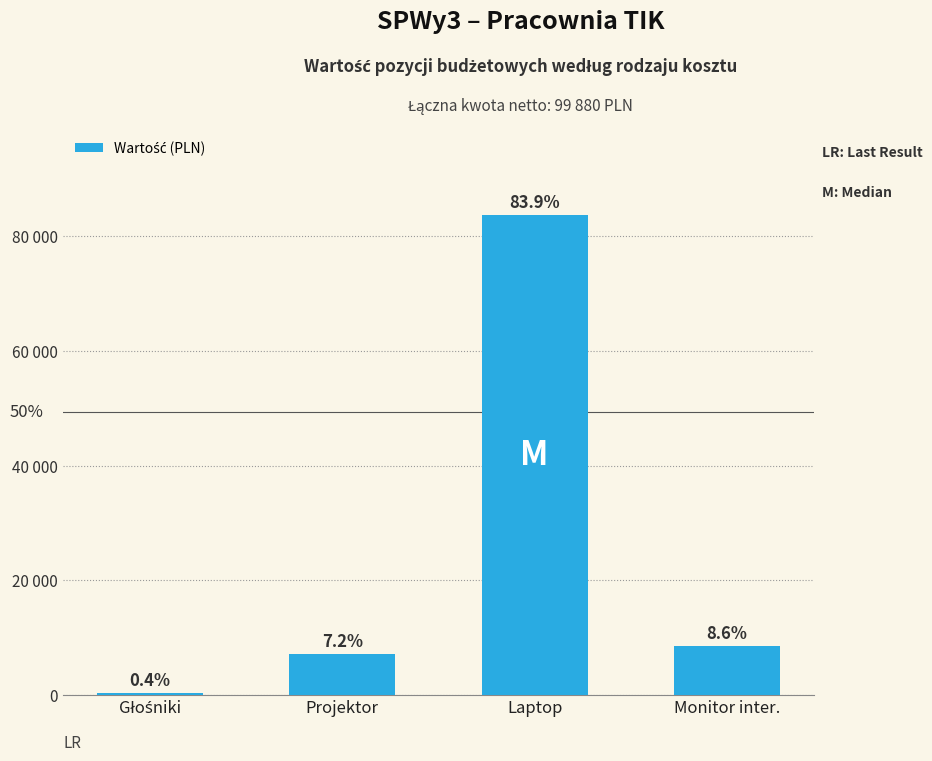

What is the difference between the maximum and second lowest values?

76550